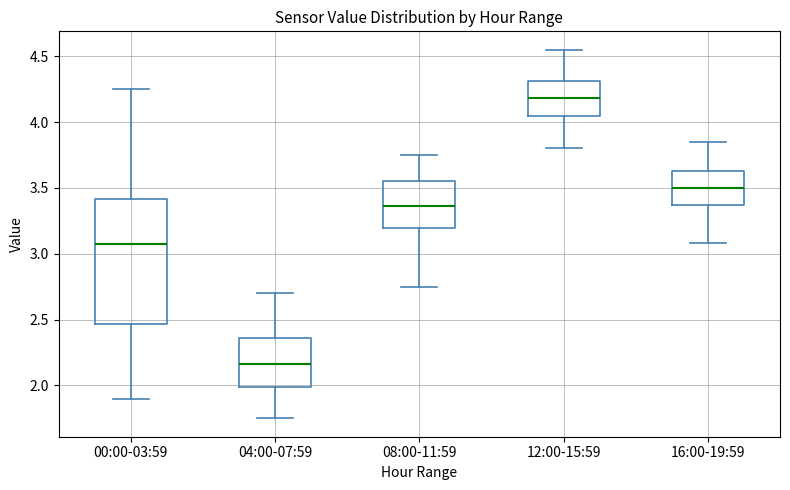

Reading left to right, transcribe this box plot: for each box, give where its median line is, the range the box spans, and where its two whiskers end, as read against the y-axis. The values are not printed on the chart, so give them approximately, as read against the axis.

00:00-03:59: median 3.10, box 2.45 to 3.40, whiskers 1.90 to 4.25
04:00-07:59: median 2.15, box 2.00 to 2.35, whiskers 1.75 to 2.70
08:00-11:59: median 3.35, box 3.20 to 3.55, whiskers 2.75 to 3.75
12:00-15:59: median 4.20, box 4.05 to 4.30, whiskers 3.80 to 4.55
16:00-19:59: median 3.50, box 3.35 to 3.65, whiskers 3.10 to 3.85